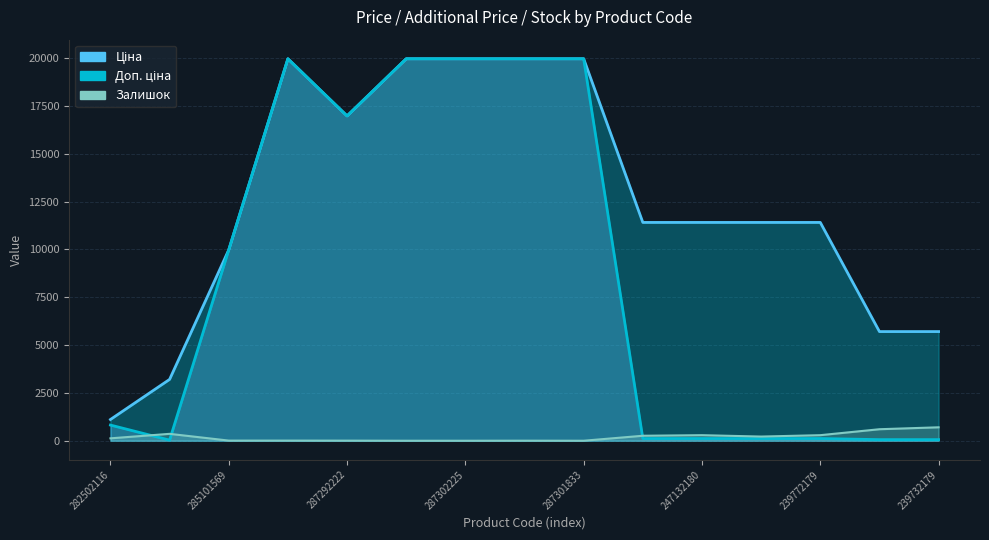

The Доп. ціна series shows 10566.2 at 287292222. True or false?

False